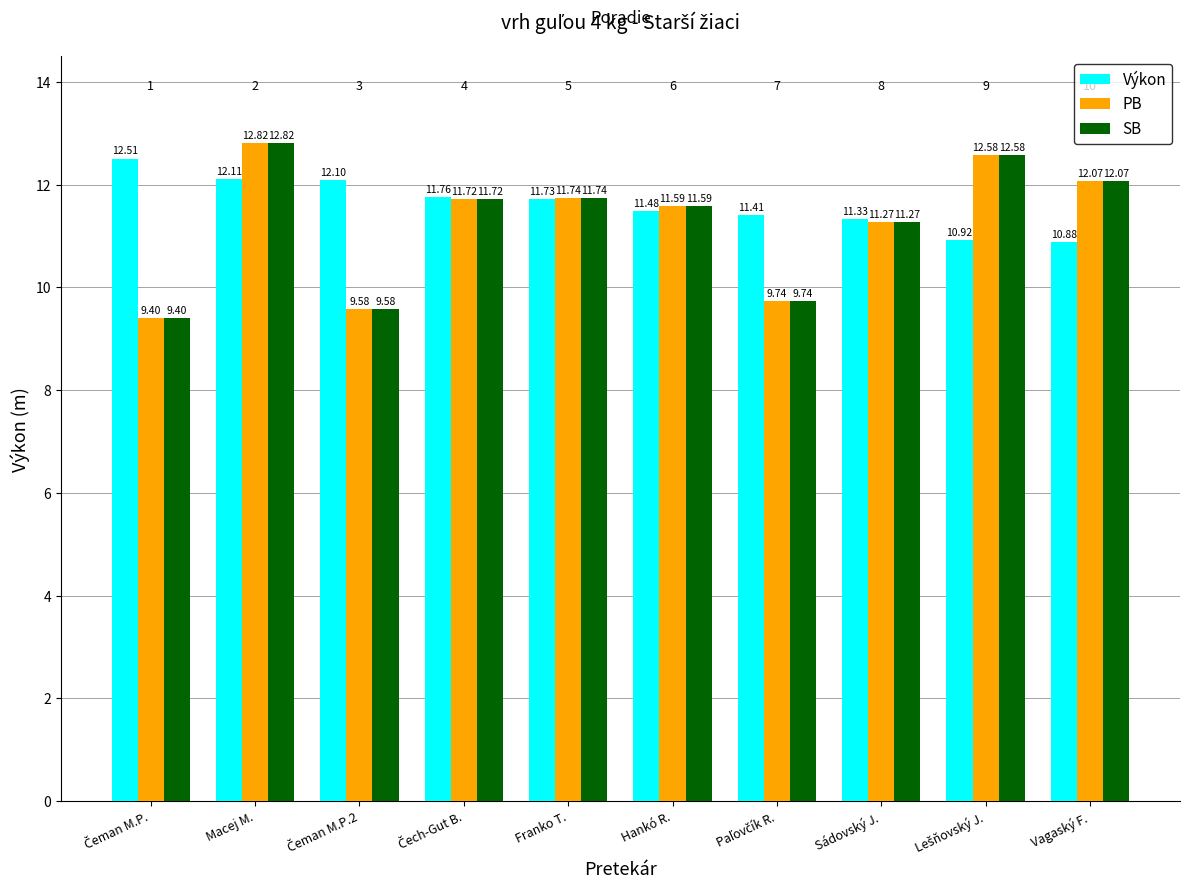

Which category has the highest value in the PB series?

Macej M.